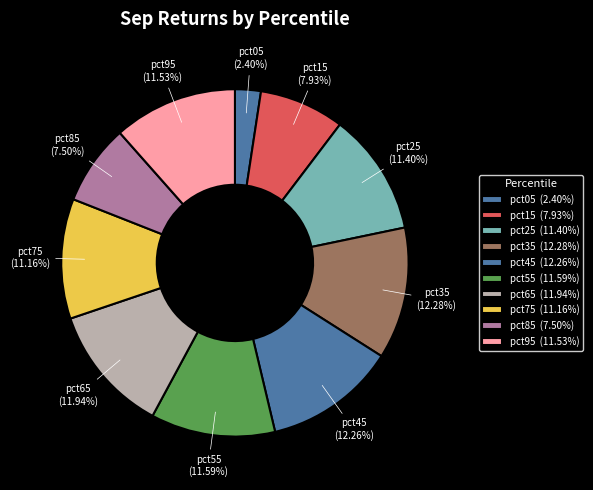

How many slices are in this pie chart?

10